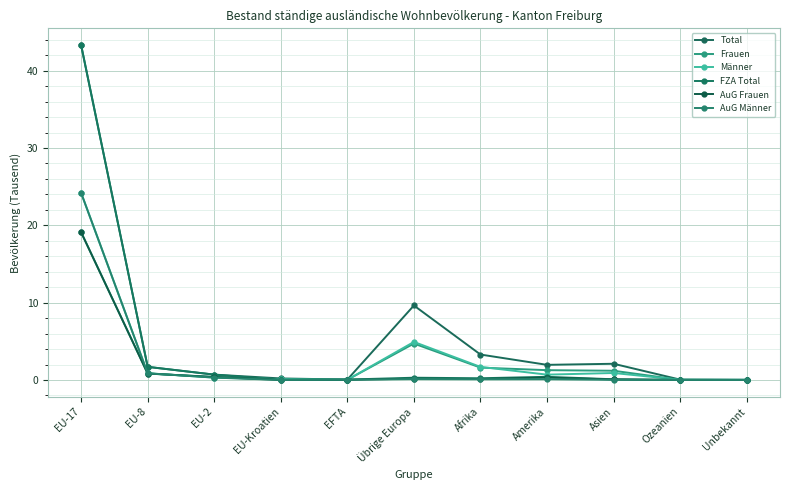

Does the chart display data point markers on the line(s)?

Yes